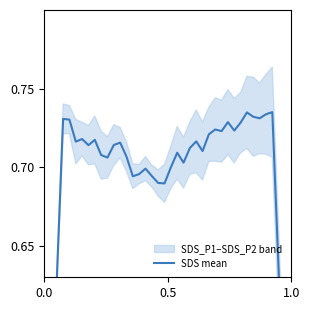

What is the smallest value displayed?

0.4